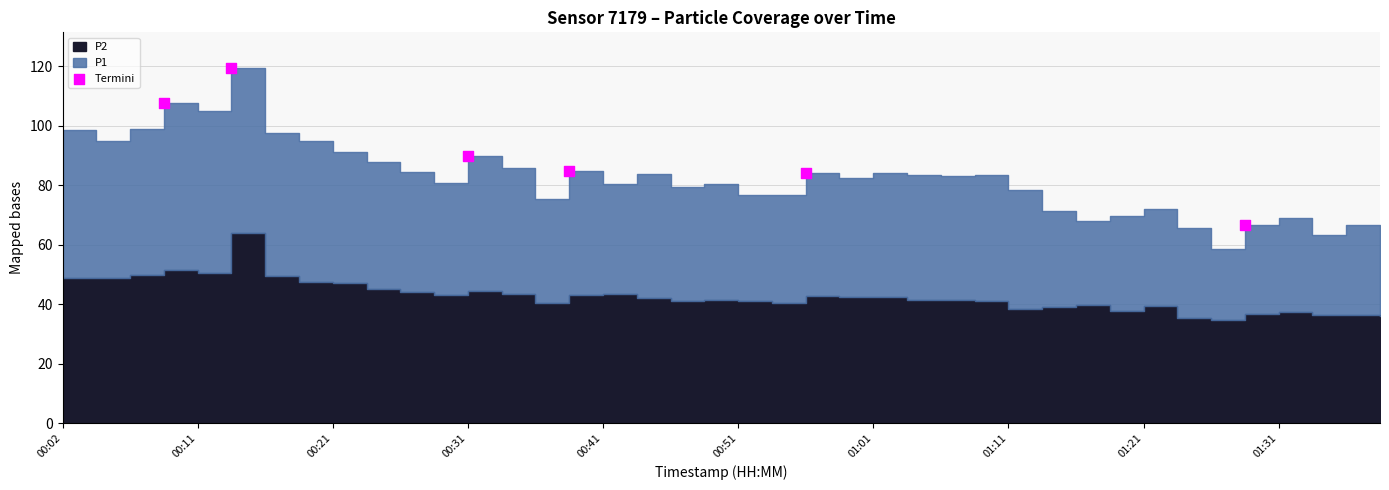

What is the average X value?

15.3